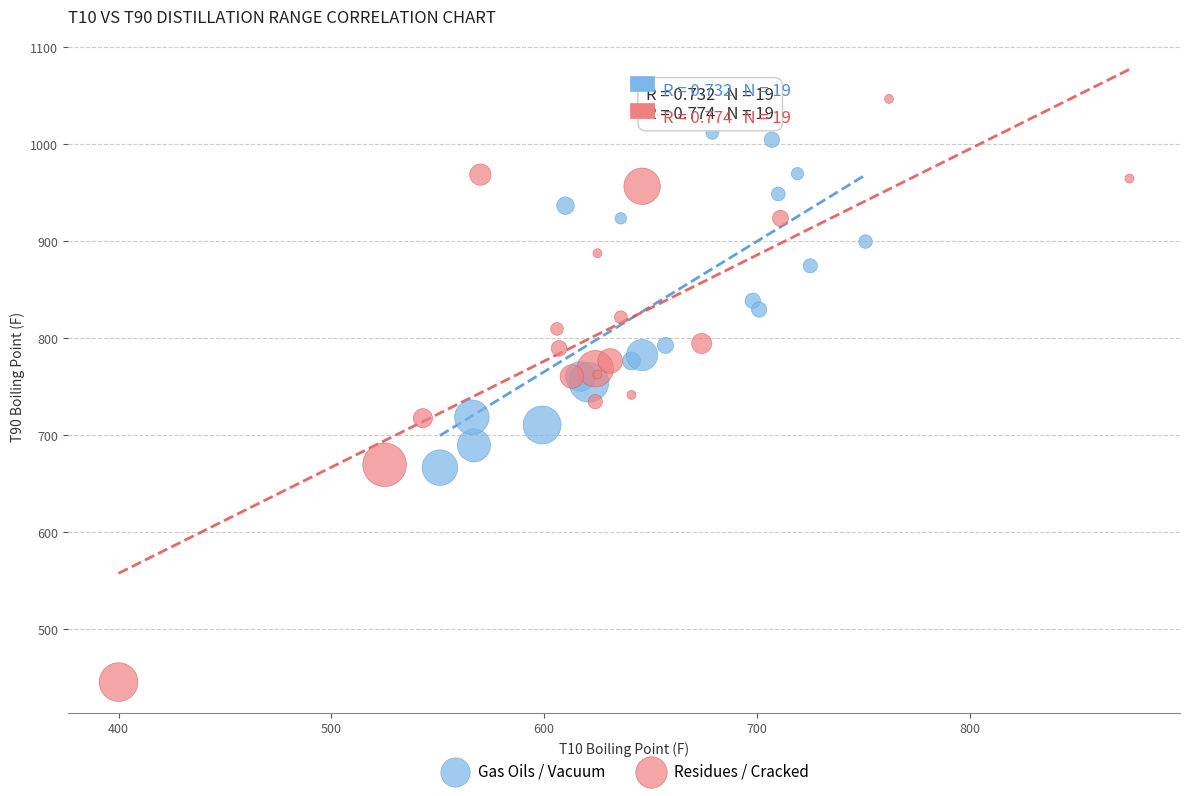

Which series reaches the maximum Y coordinate?

Residues / Cracked